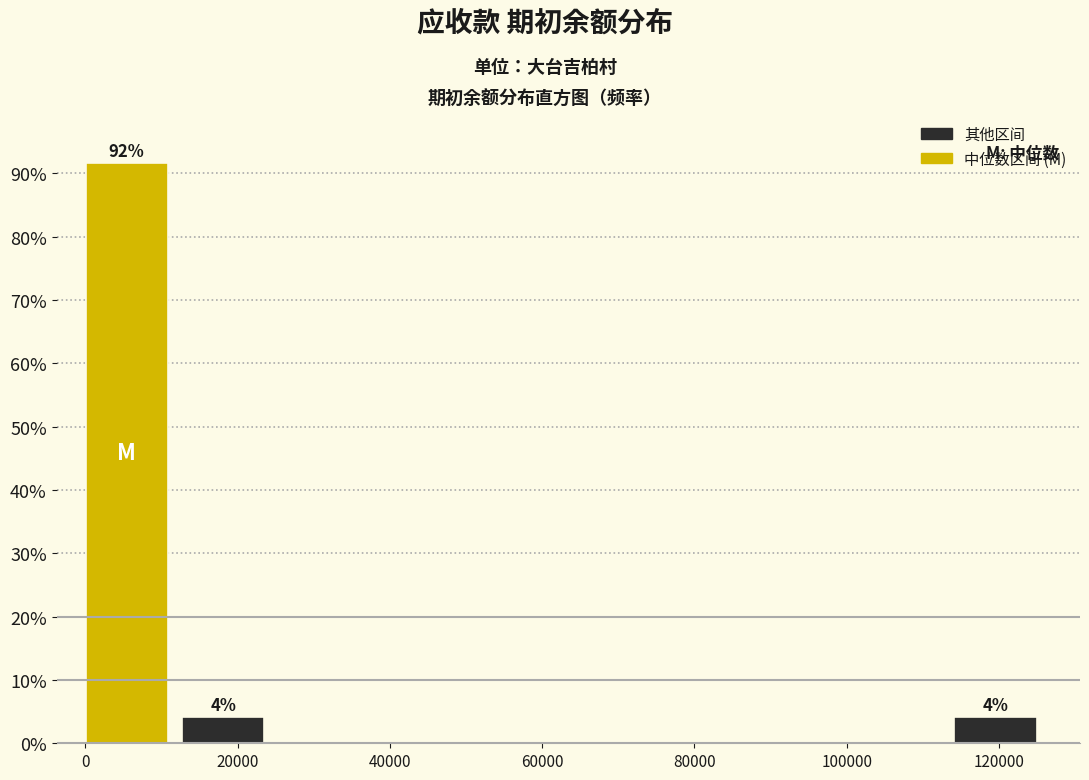

Over which range of the x-axis is the bar tallest?

0 to 12000